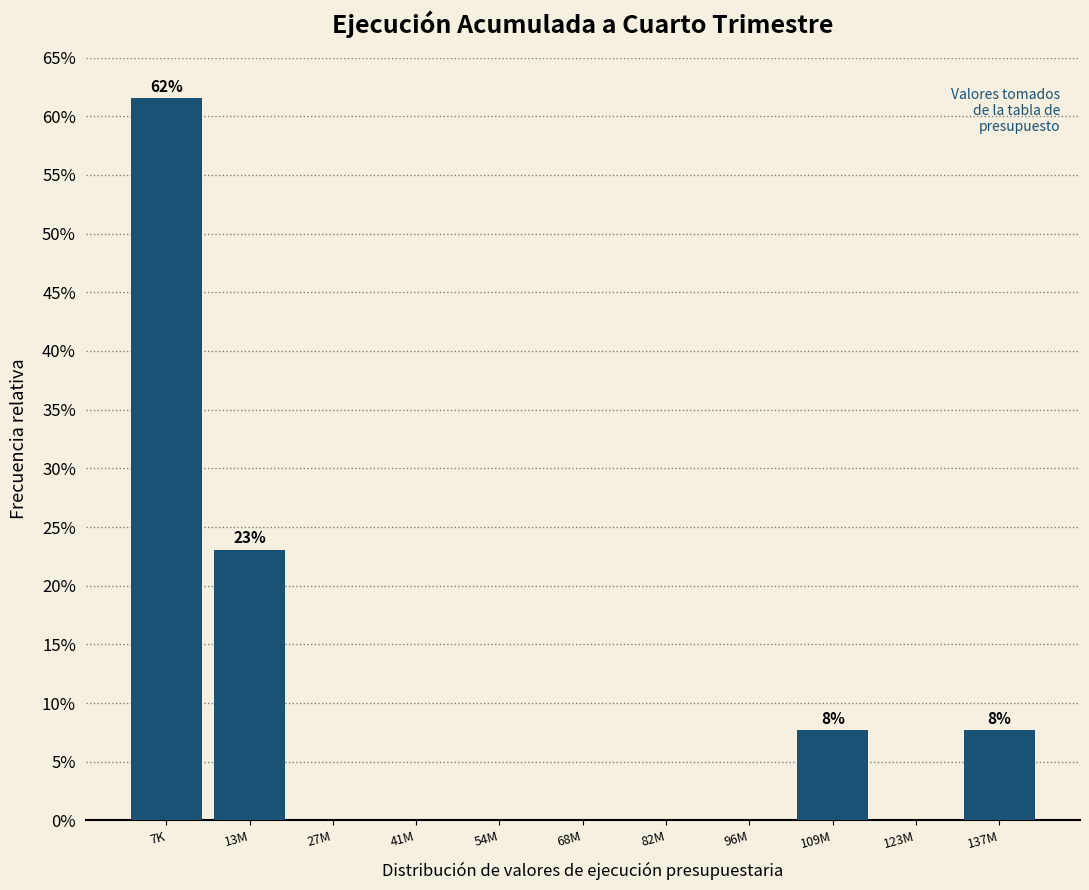

Are the bars horizontal?

No